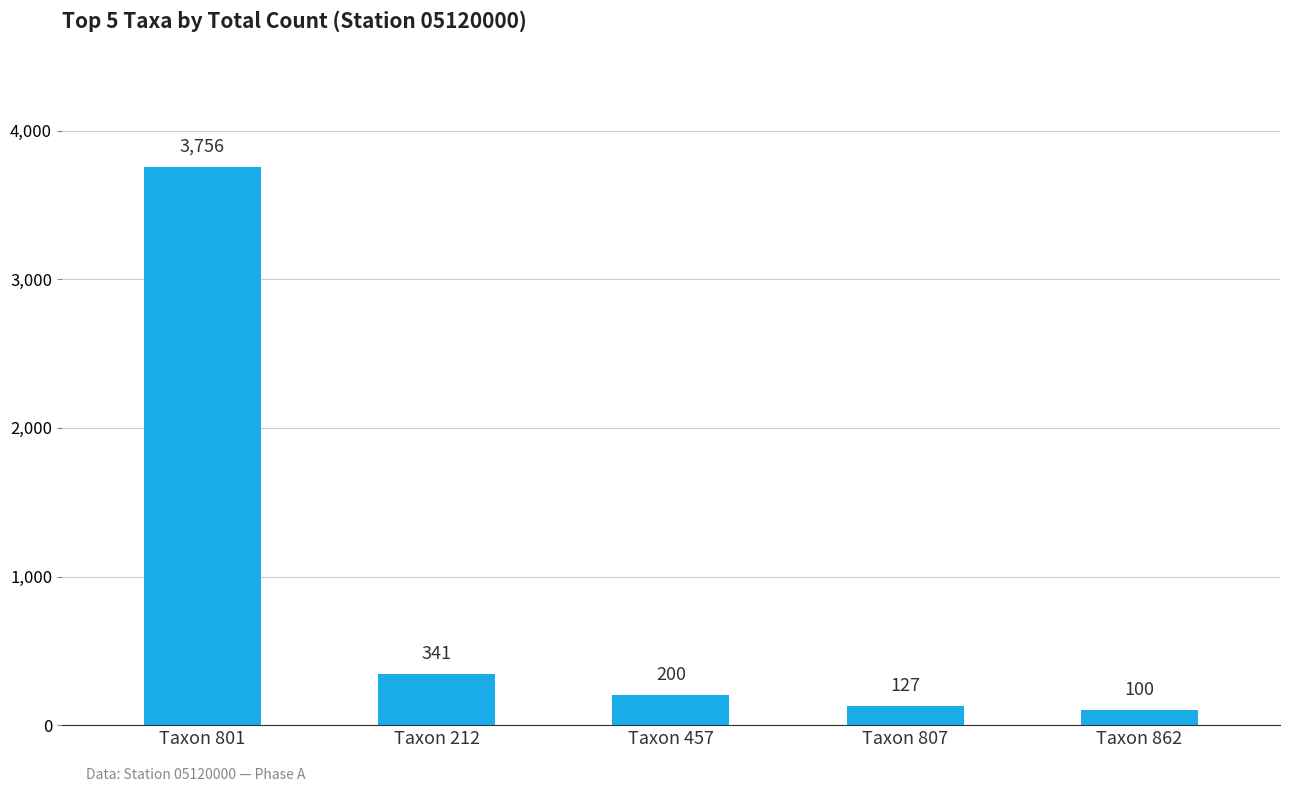

What is the sum of all values?

4524